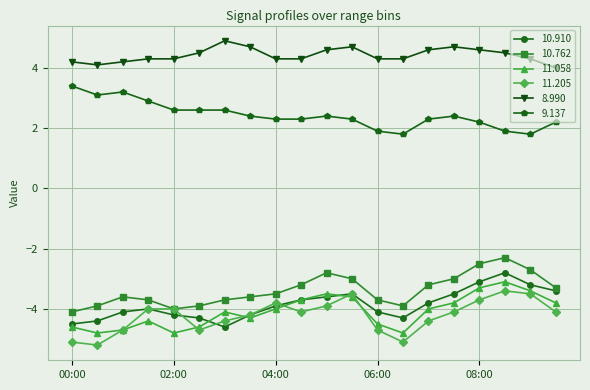

What is the highest value of the 10.762 series?

-2.3